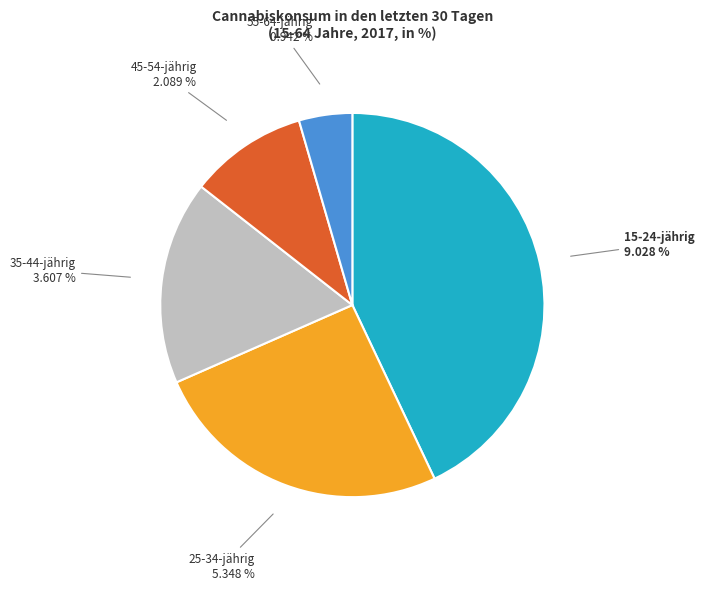

What percentage is the 25-34-jährig slice, to the nearest percent?

25%